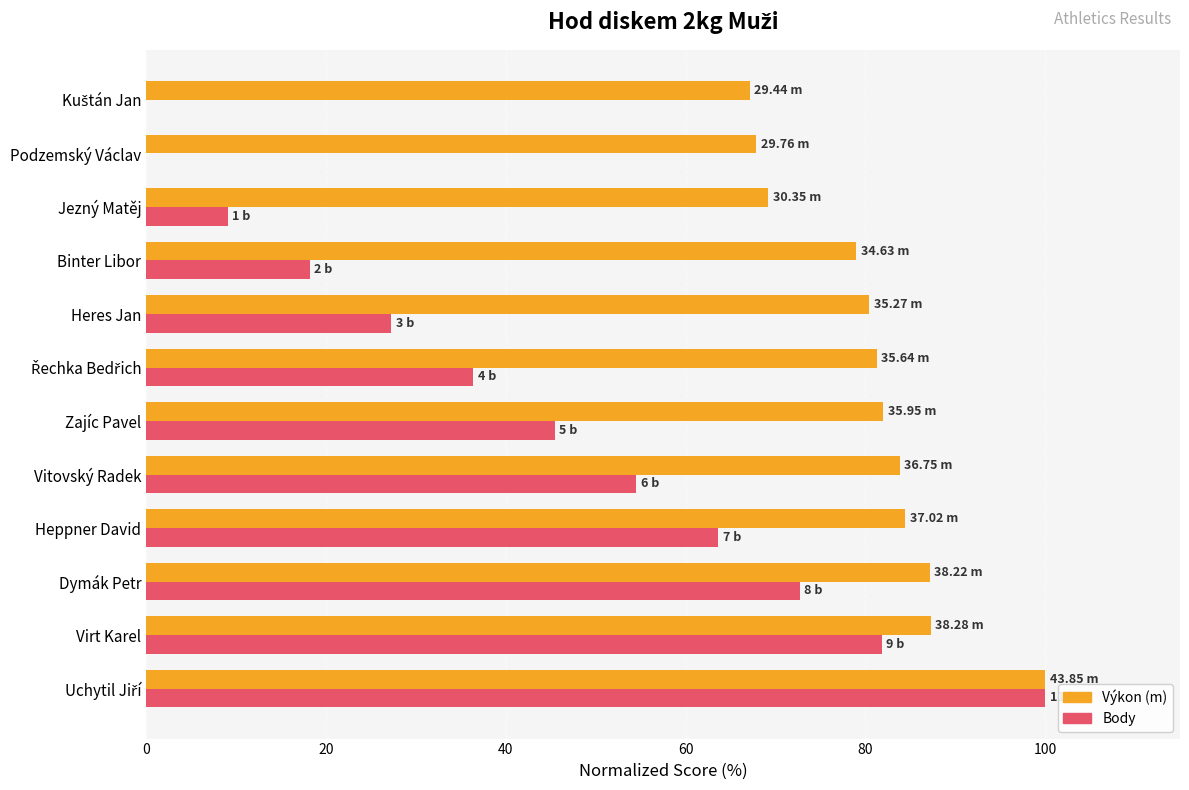

What is the total value across all series at Dymák Petr?

159.9